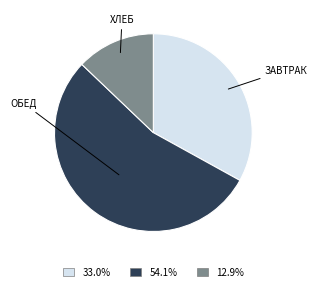

Is there a majority slice in this chart?

Yes